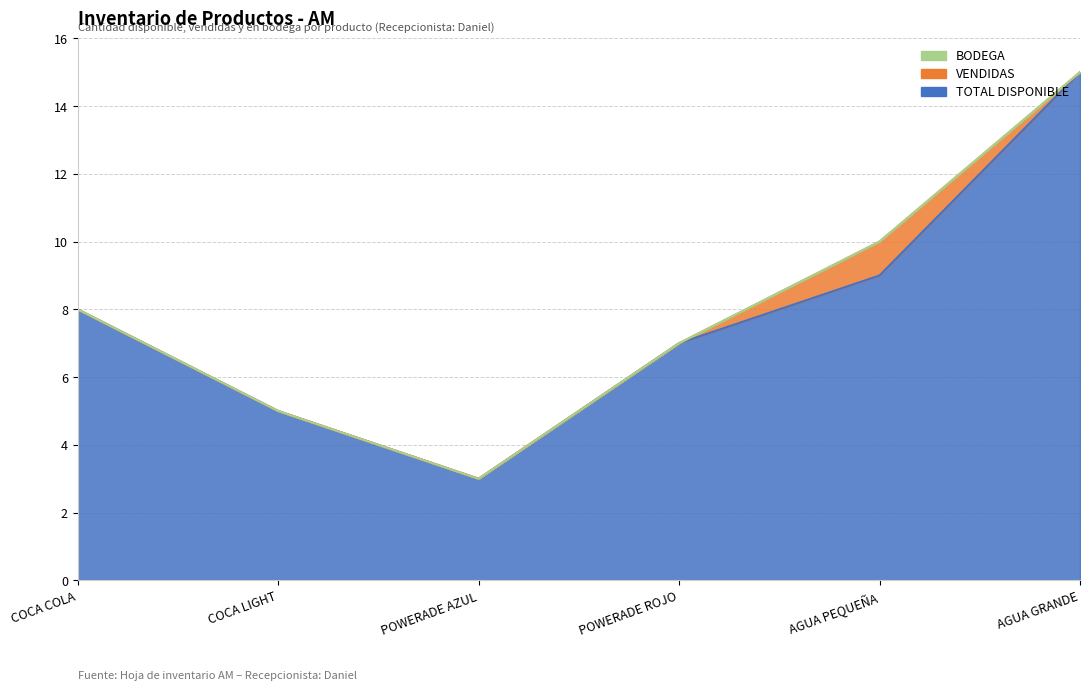

Rank the series by their maximum value, from highest to lowest.

TOTAL DISPONIBLE, VENDIDAS, BODEGA